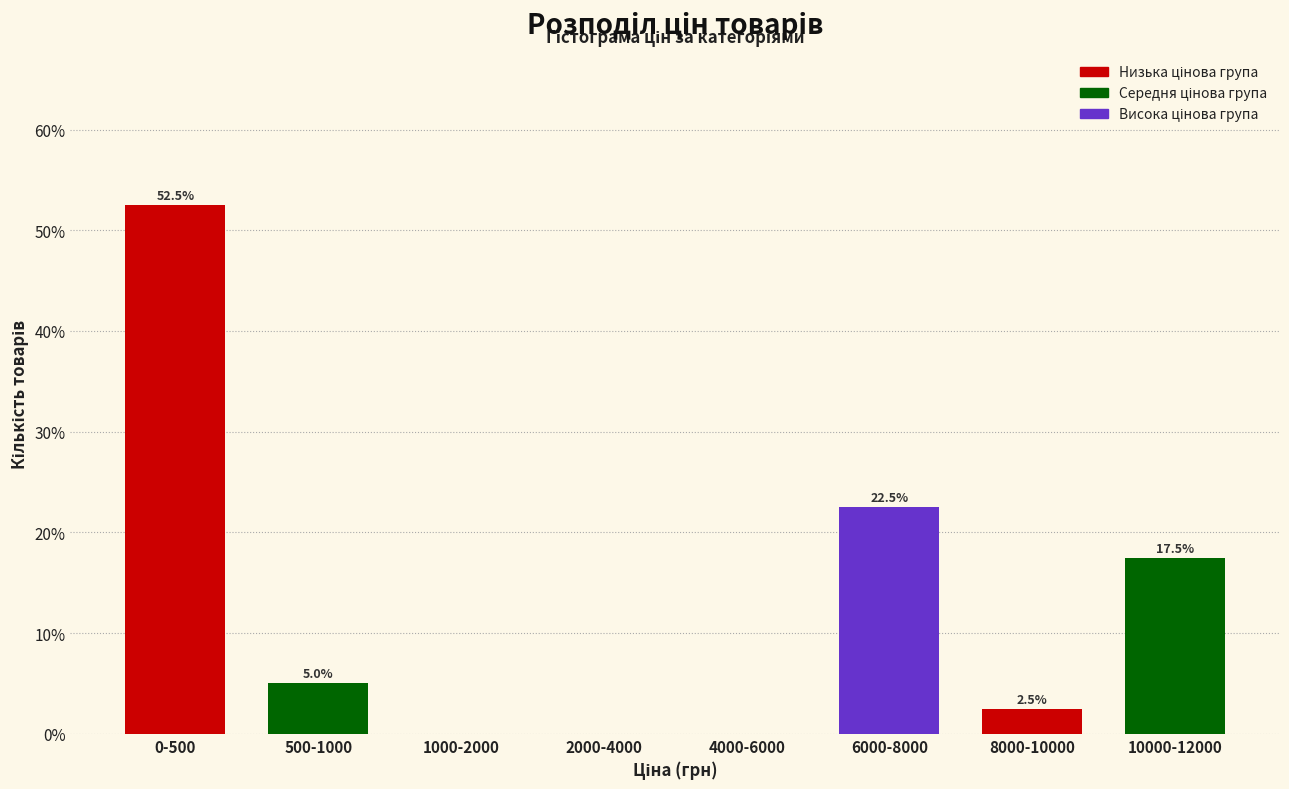

Reading left to right, what are all the values shown in this chart?

0-500=52.5	500-1000=5.0	1000-2000=0.0	2000-4000=0.0	4000-6000=0.0	6000-8000=22.5	8000-10000=2.5	10000-12000=17.5